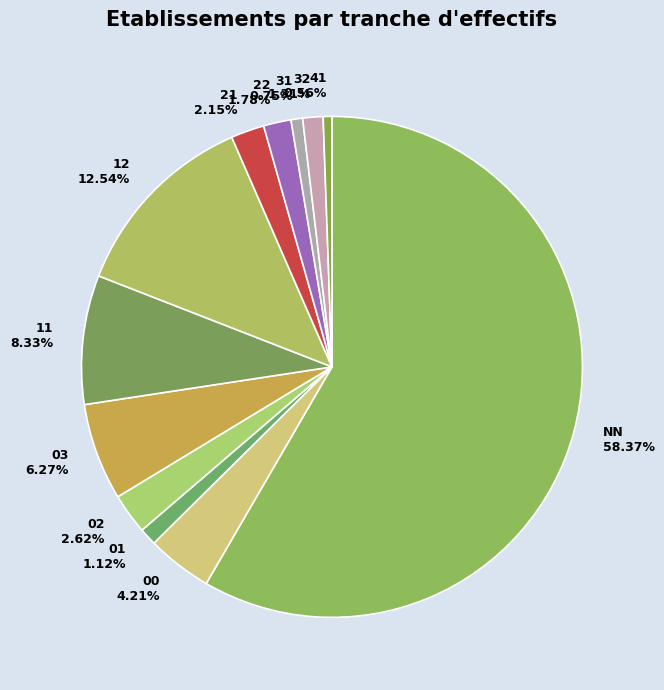

Combined, what portion of the pie is 32 and NN?

59.7%